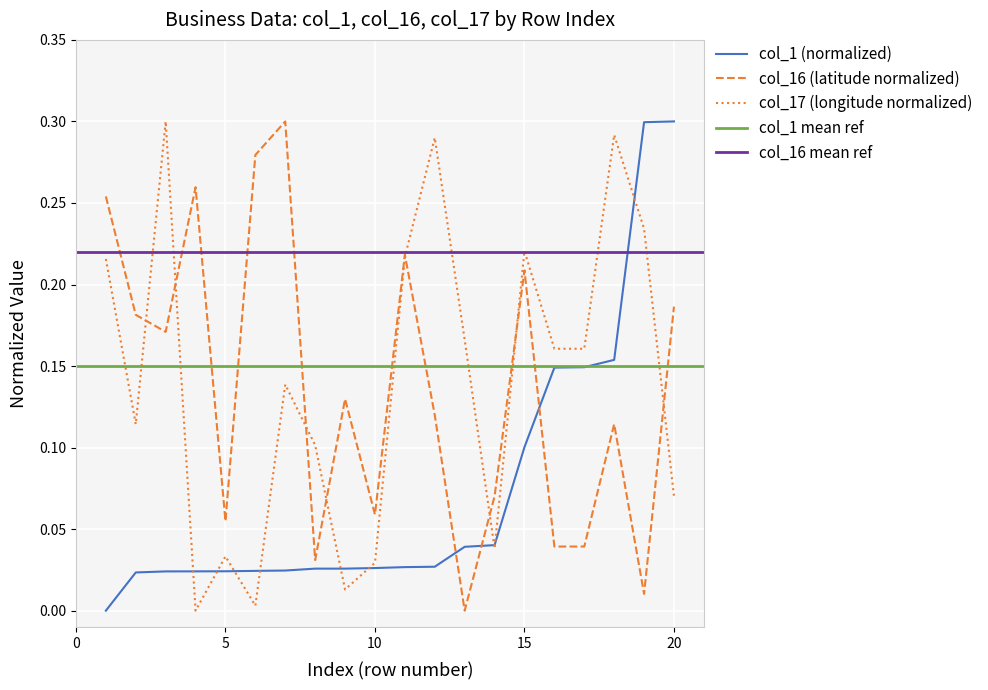

What is the highest value of the col_1 series?

0.3